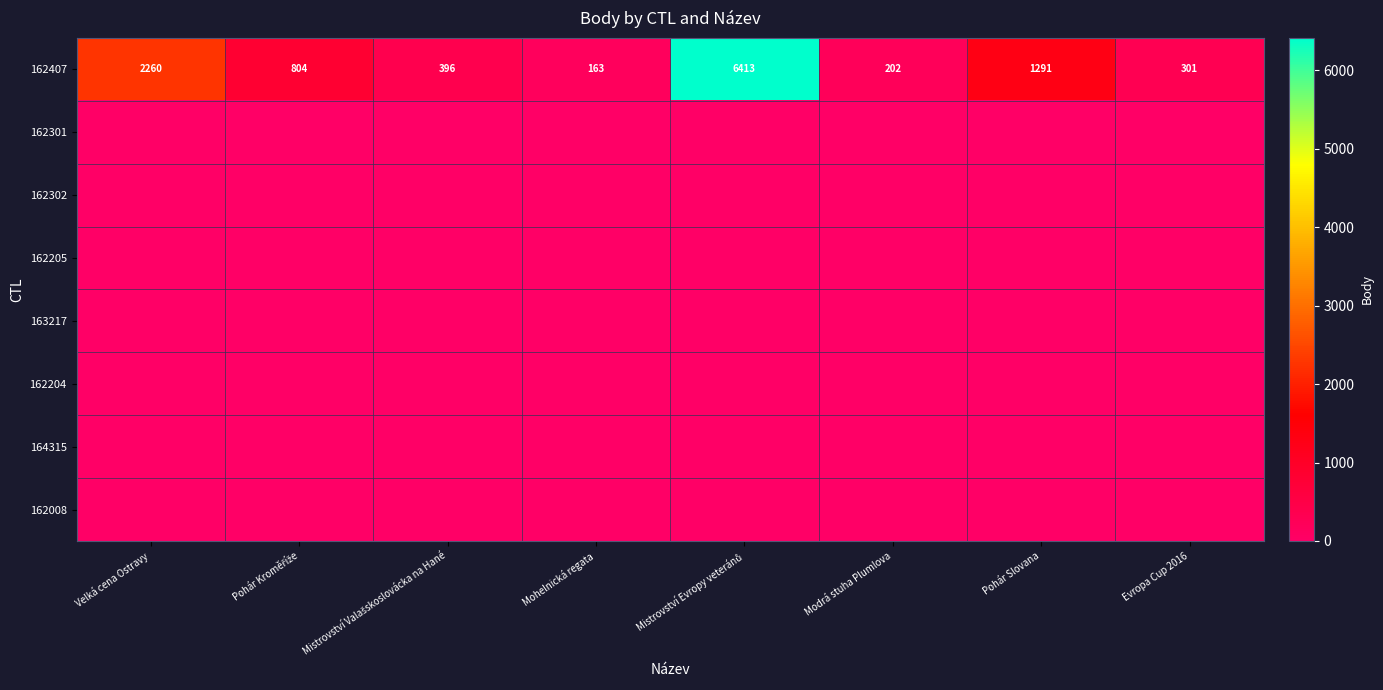

Where does the 162407 series first go above 804?

Velká cena Ostravy